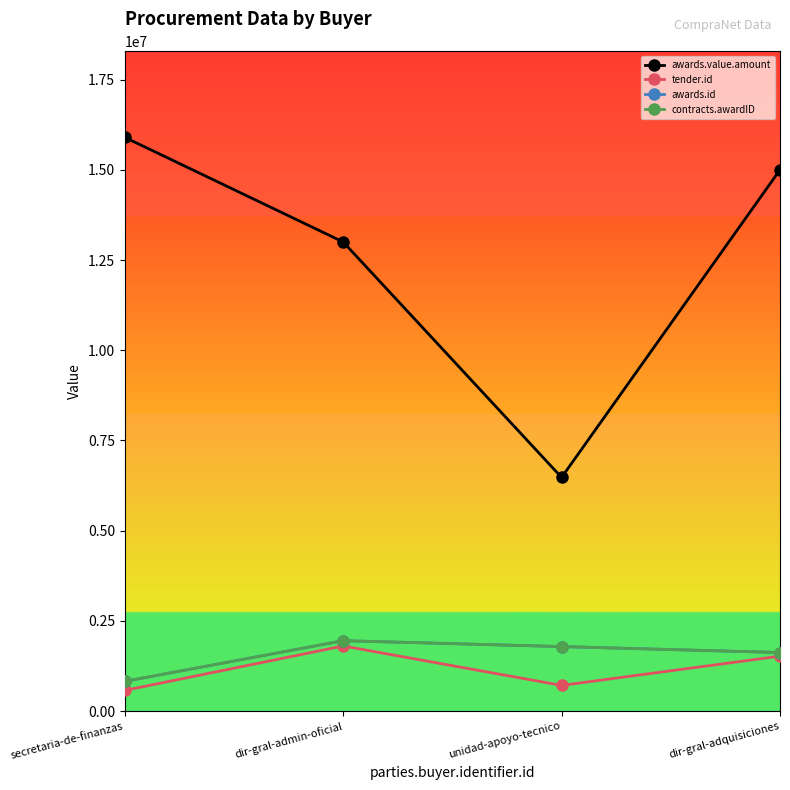

What is the lowest value of the awards.id series?

821673.0